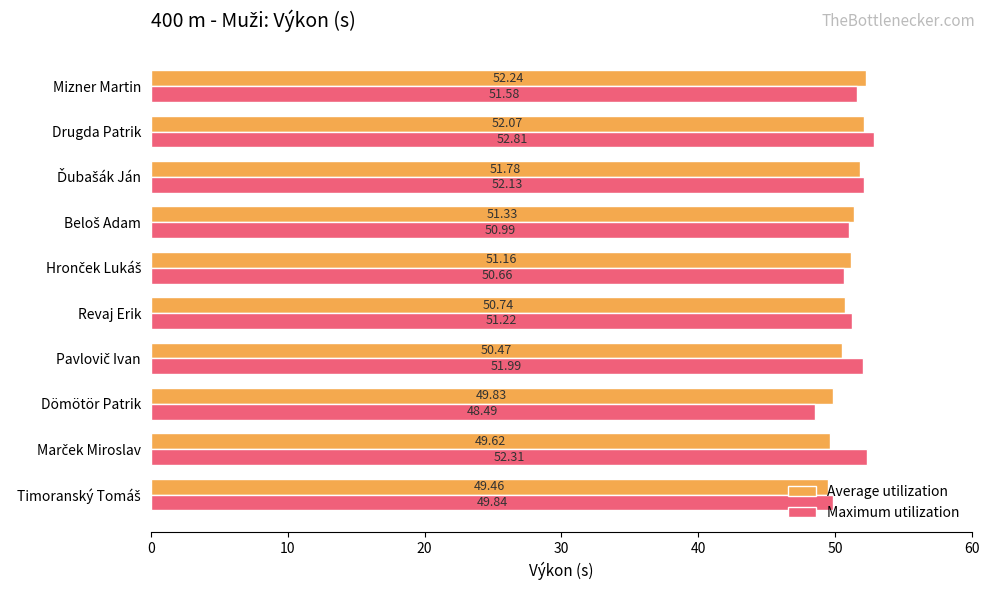

How many data points in Maximum utilization are less than 51?

4